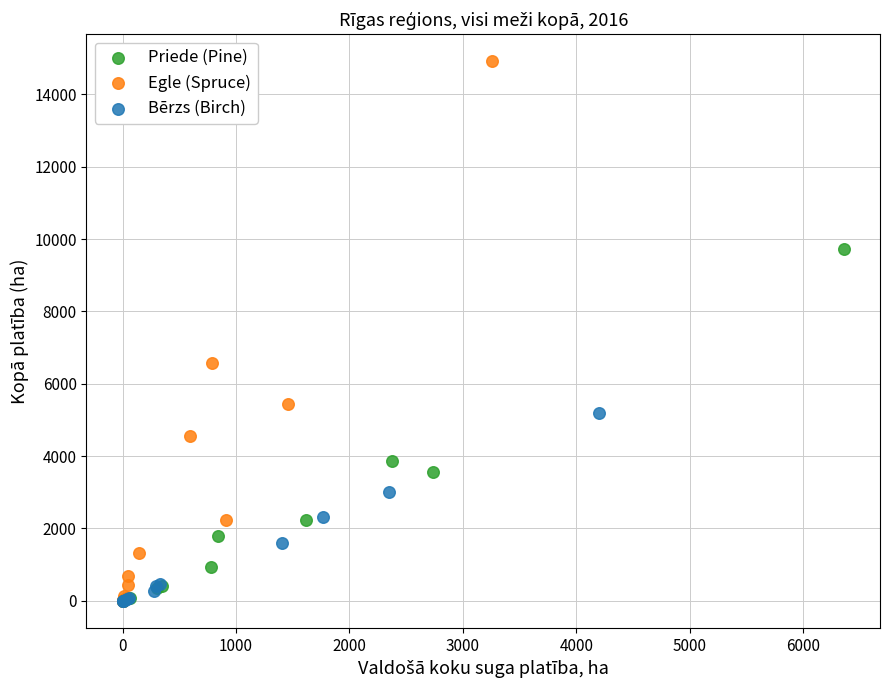

What are all the series names shown in the legend?

Priede (Pine), Egle (Spruce), Bērzs (Birch)